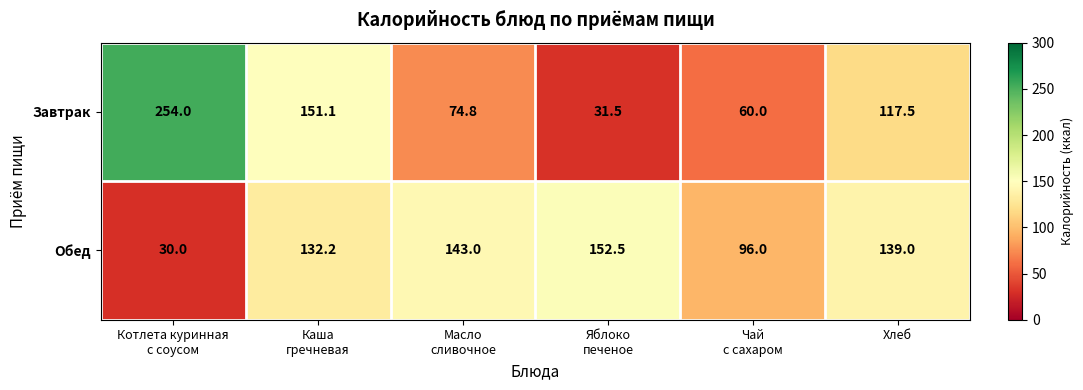

Rank the series at Масло
сливочное from lowest to highest value.

Завтрак, Обед